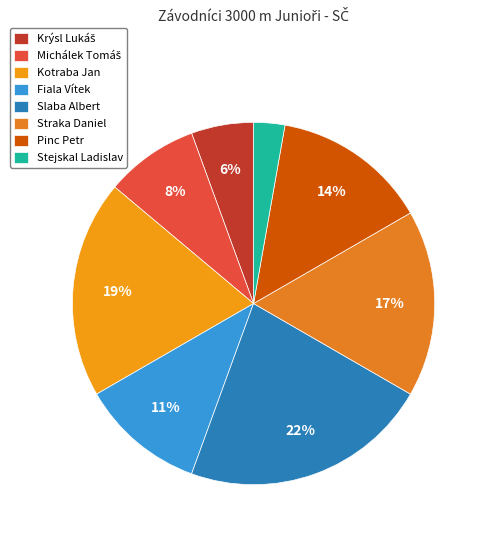

To the nearest percent, what percentage of the pie is Stejskal Ladislav?

3%